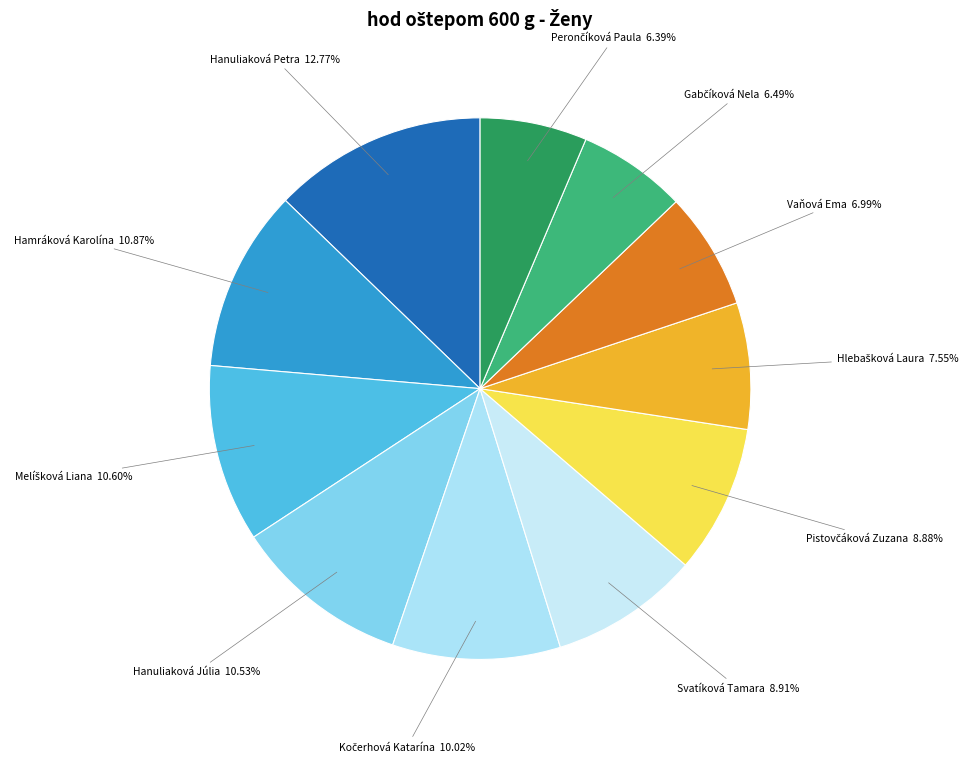

To the nearest percent, what portion does Hanuliaková Júlia represent?

11%